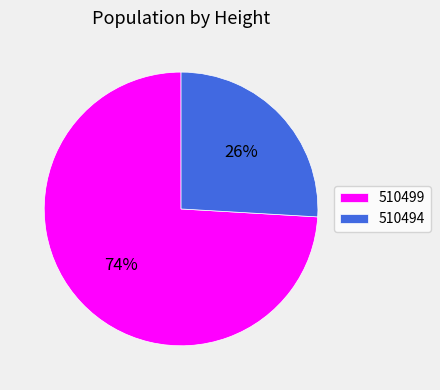

How many slices are in this pie chart?

2